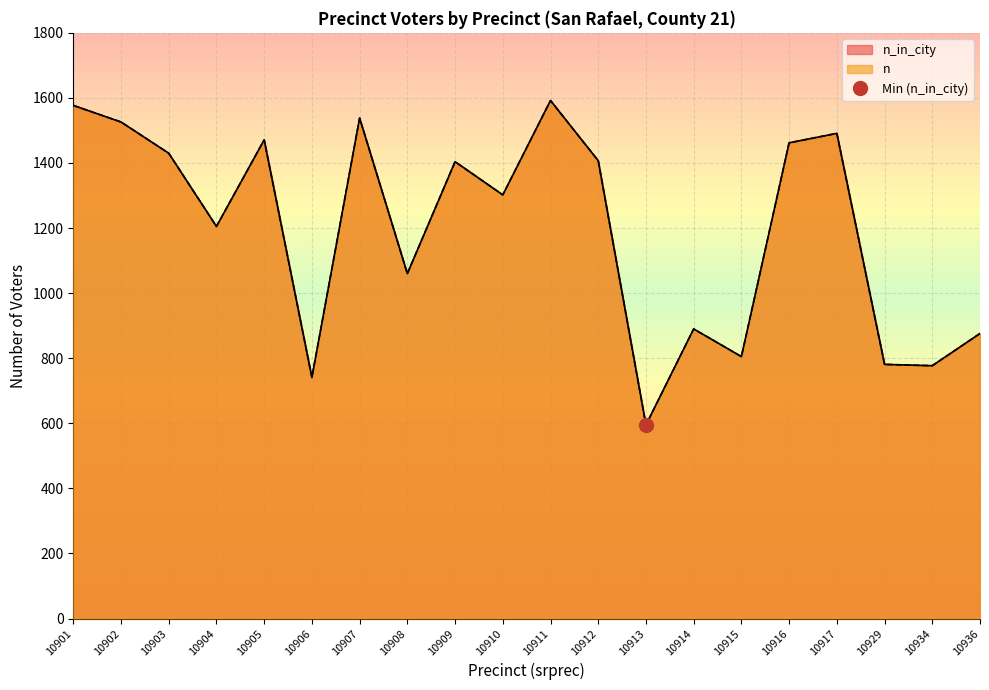

Rank the series by their maximum value, from lowest to highest.

n_in_city, n